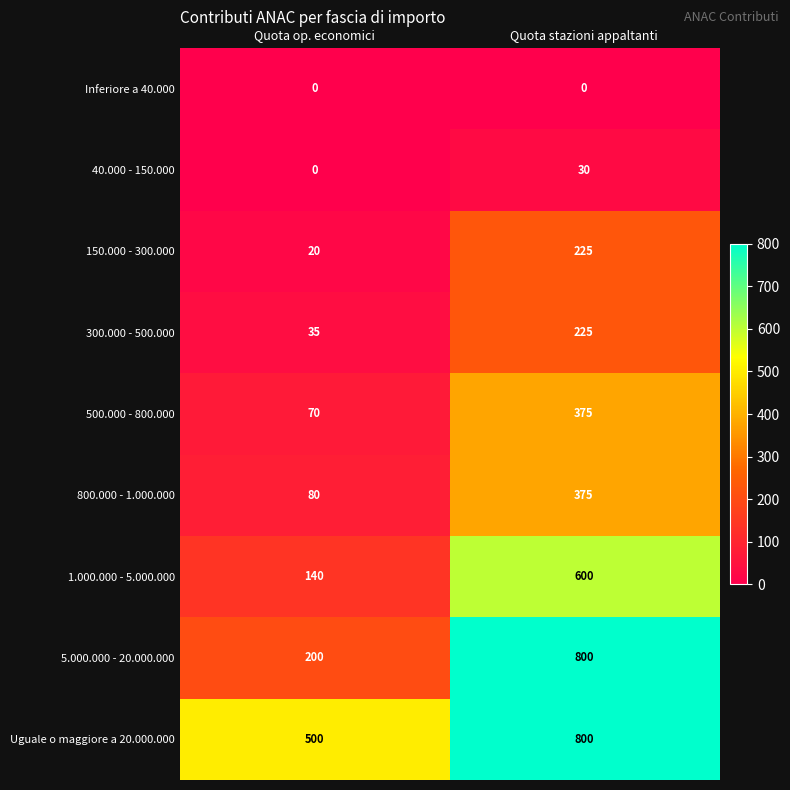

What is the total value across all series at Quota op. economici?

1045